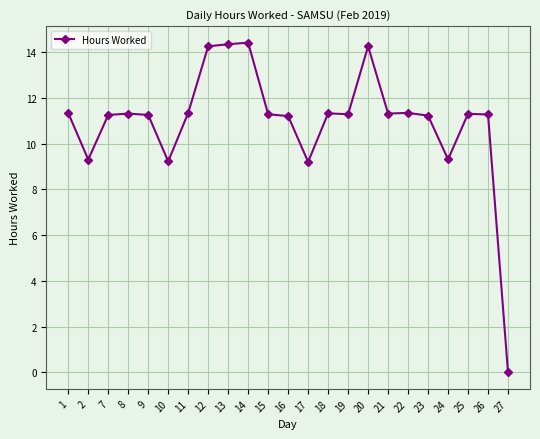

Where is the first local minimum?

2